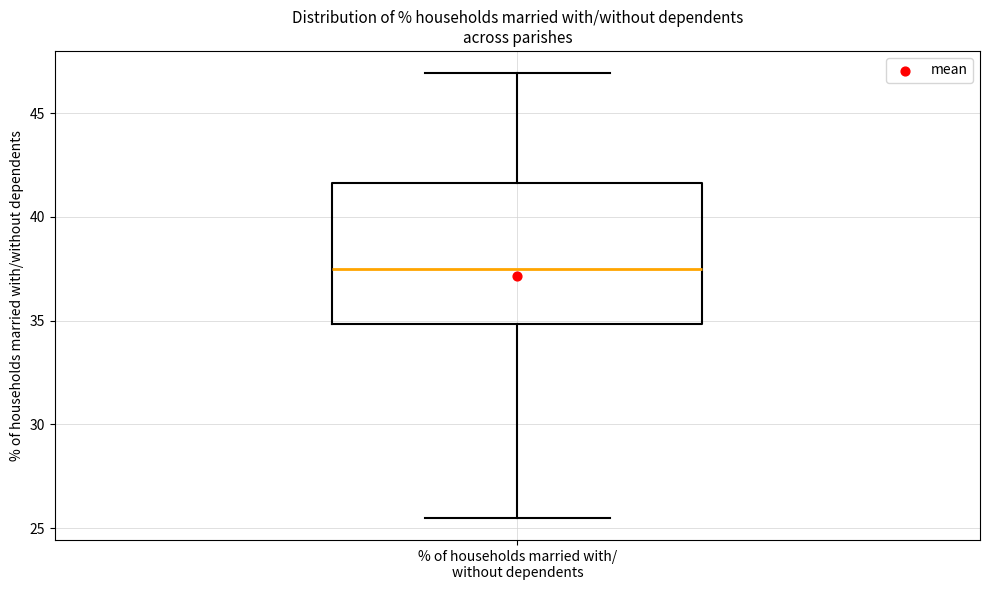

Transcribe this box plot: give where the median line is, the range the box spans, and where the two whiskers end, as read against the y-axis. The values are not printed on the chart, so give them approximately, as read against the axis.

median 37.5, box 35.0 to 41.5, whiskers 25.5 to 47.0